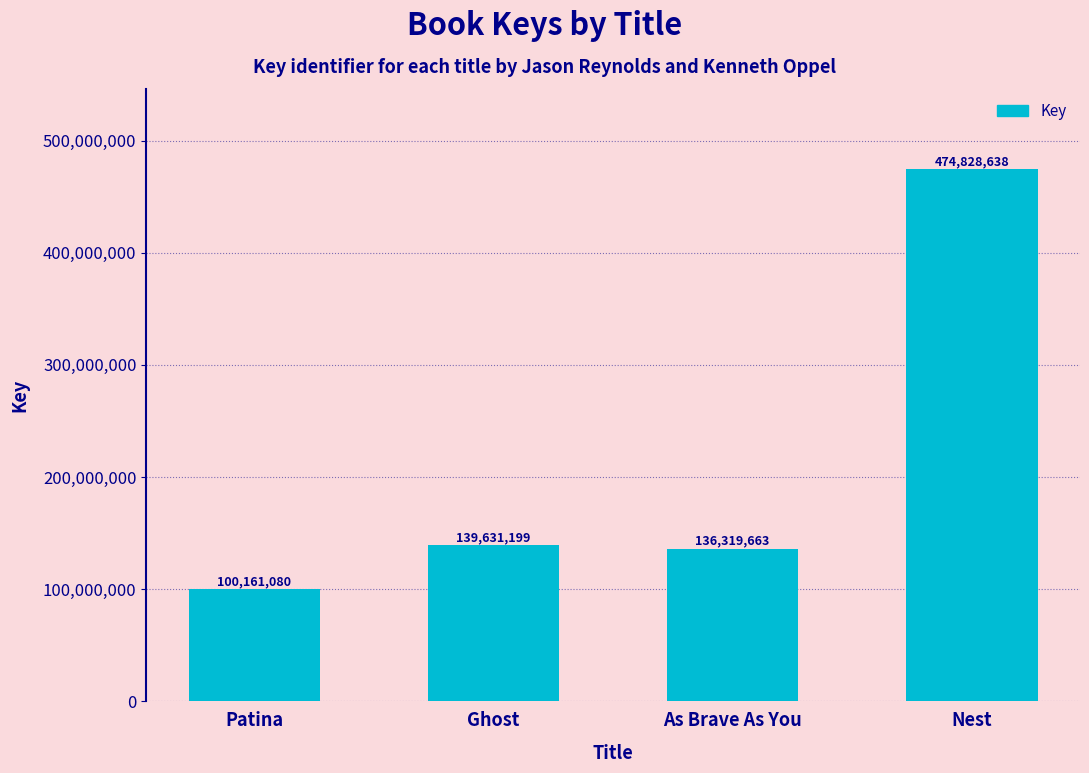

What is the difference between the values at Ghost and Nest?

335197439